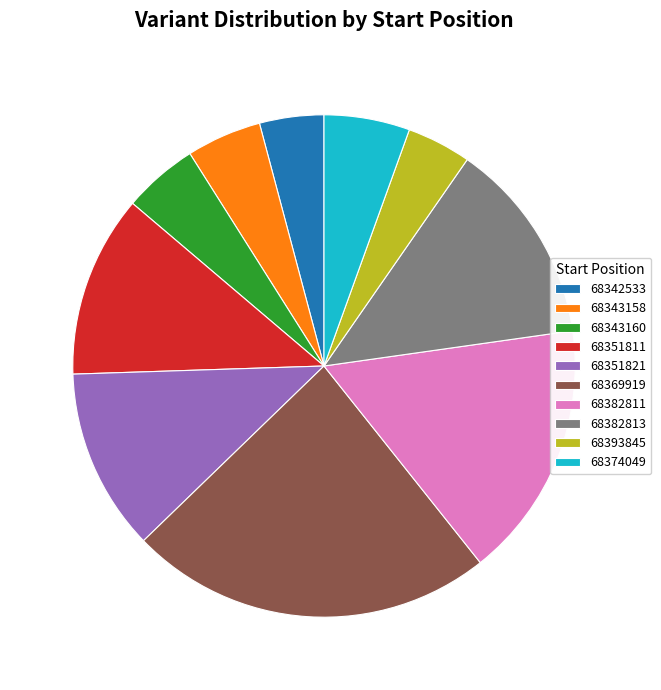

Which slice is the largest?

68369919